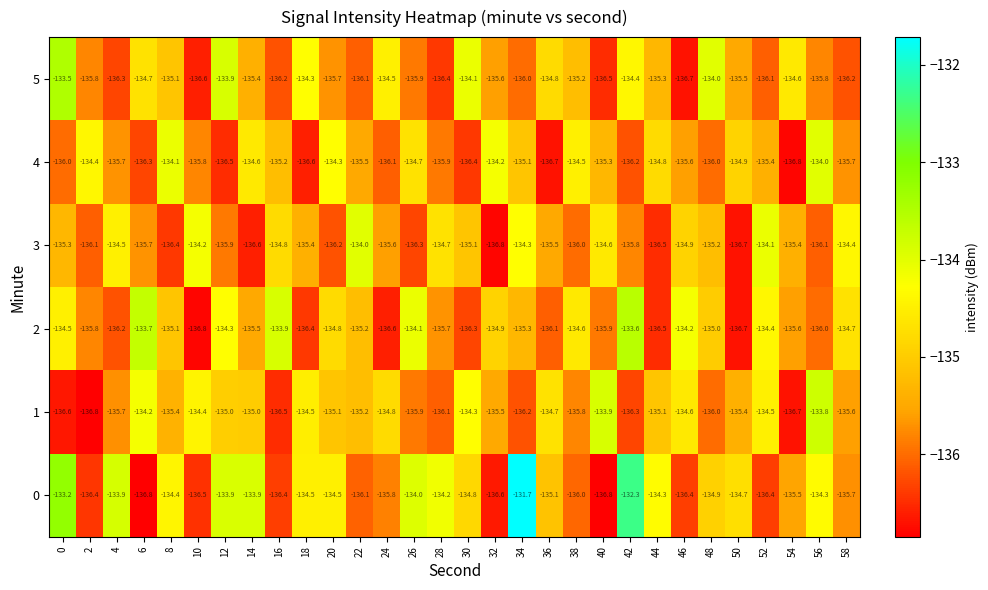

Rank the categories by 2 value from lowest to highest.

10, 50, 24, 44, 18, 30, 4, 36, 56, 40, 2, 28, 54, 14, 34, 22, 8, 48, 32, 20, 58, 38, 0, 52, 12, 46, 26, 16, 6, 42